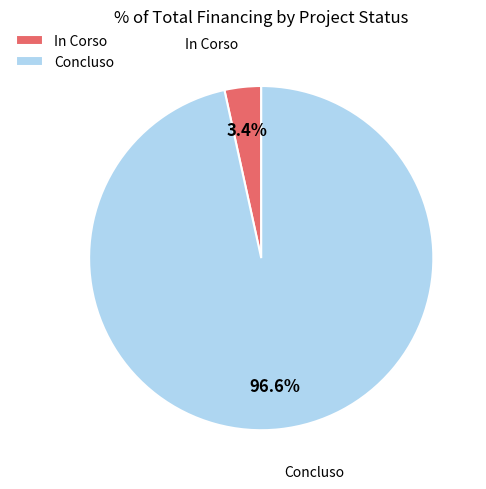

Which category has the smallest portion of the pie?

In Corso